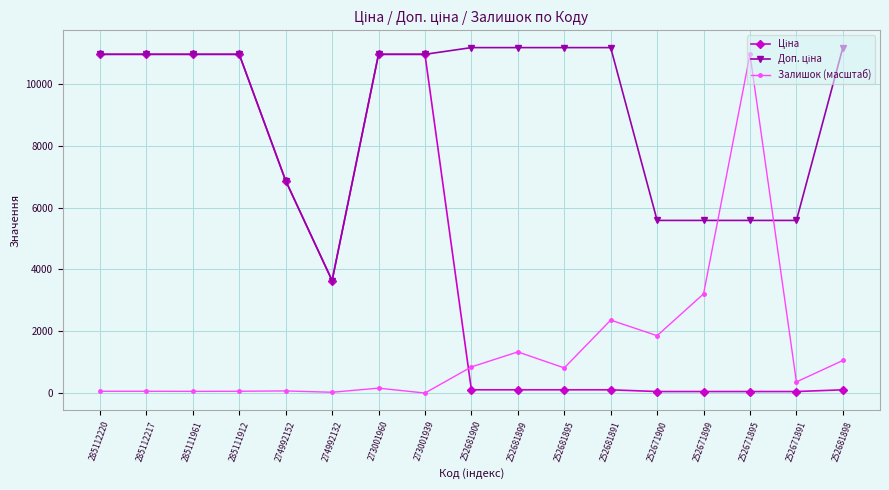

What is the smallest value displayed?

7.2